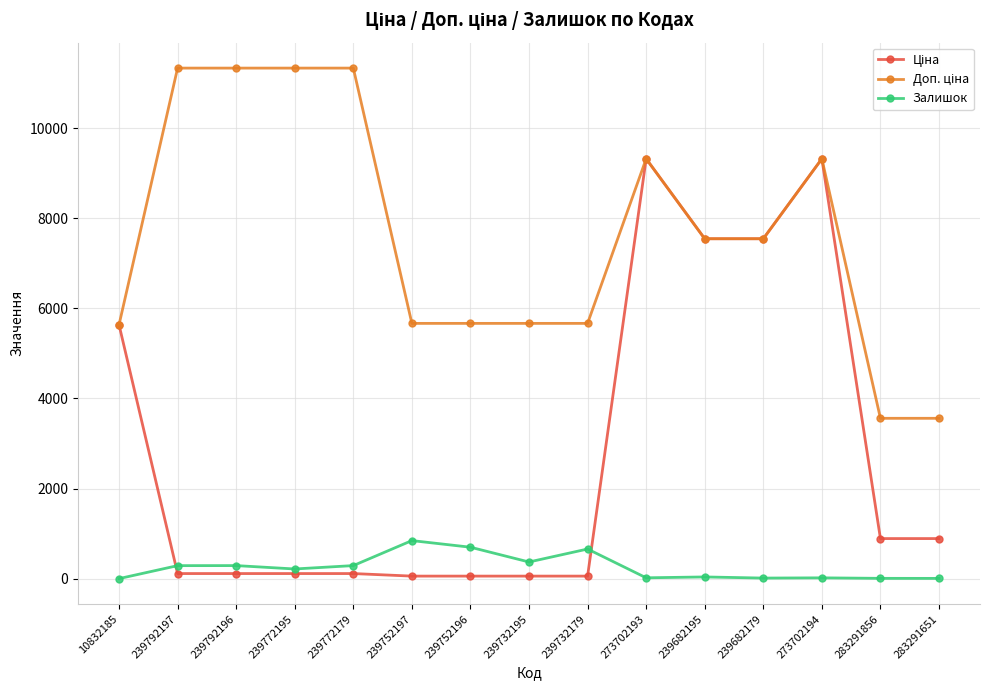

What position from the right is 273702193?

6